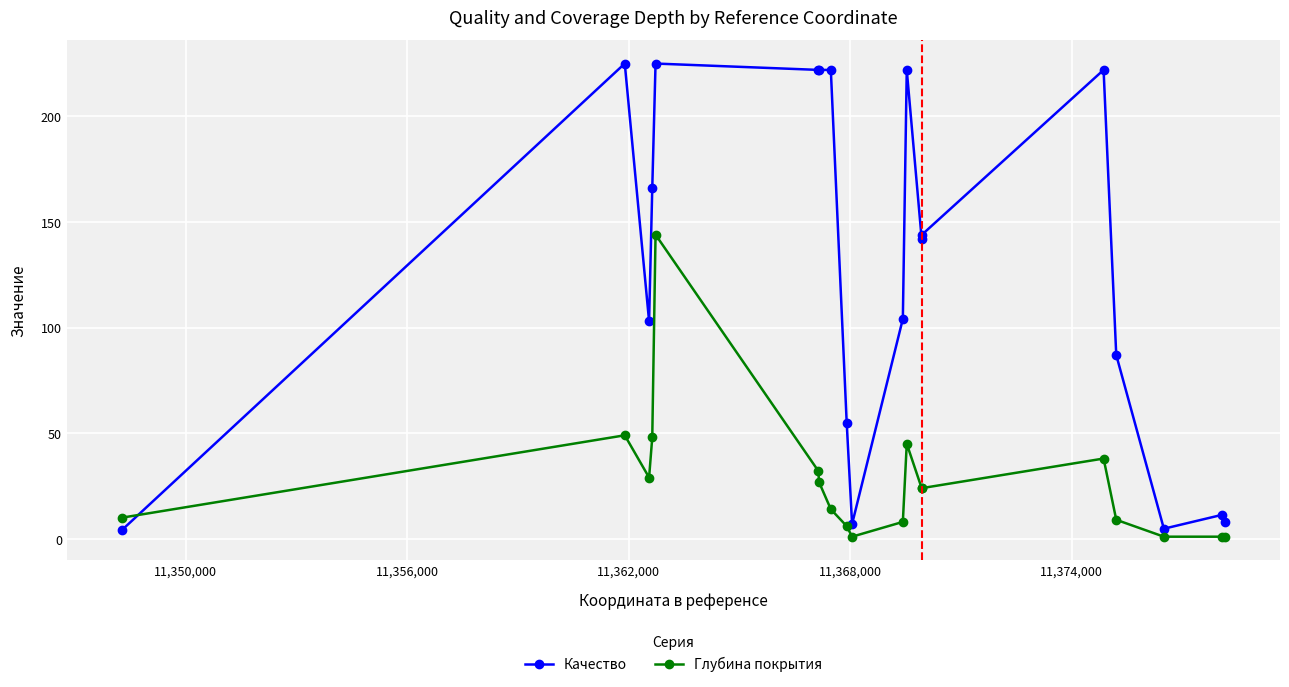

How many values in the Качество series are below 142?

9